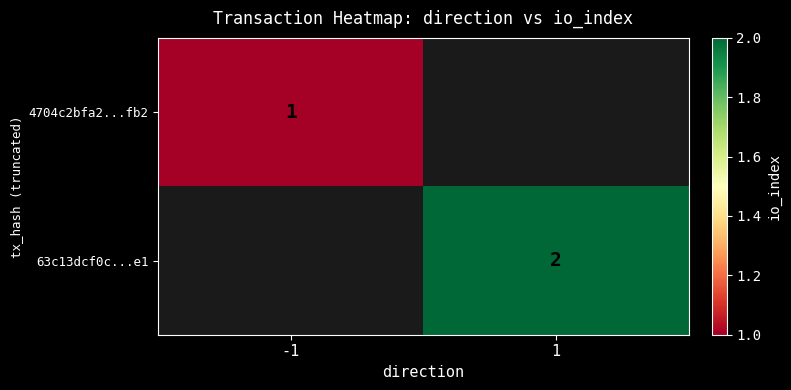

Is the value of 4704c2bfa2...fb2 at -1 greater than the value of 63c13dcf0c...e1 at 1?

No